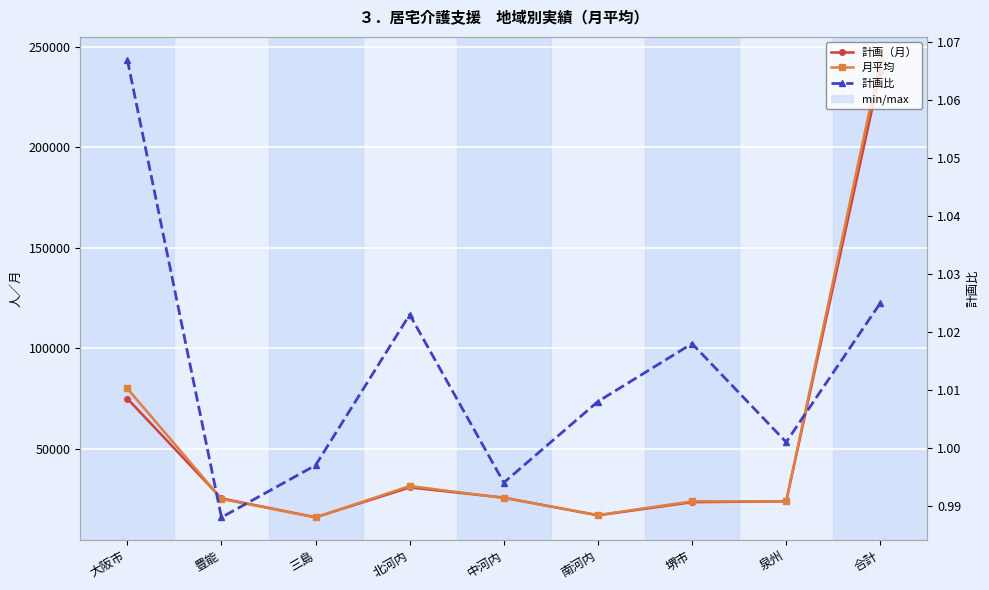

What is the label of the 2nd point from the left?

豊能